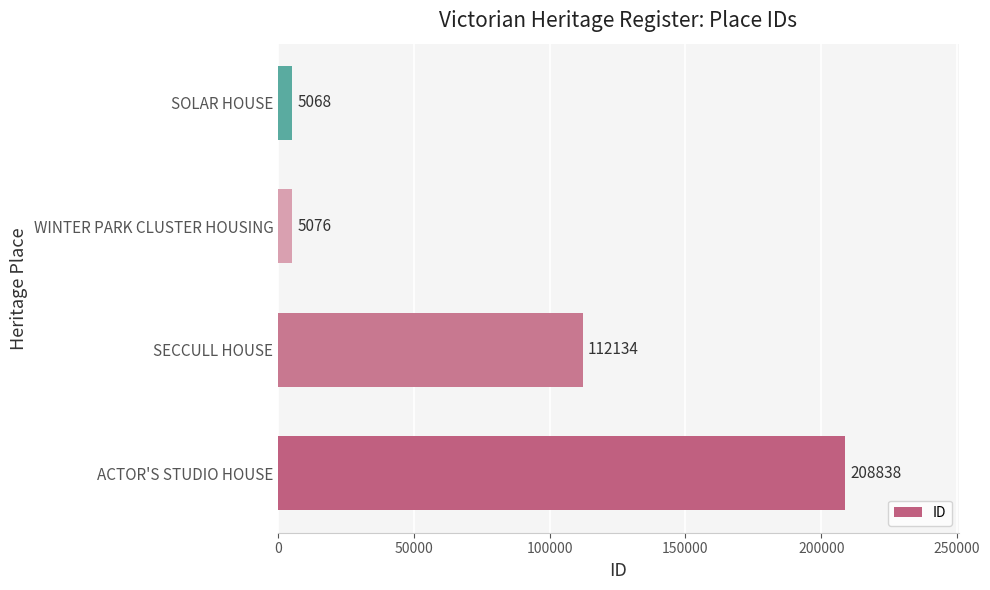

True or false: the data shows 5076 at WINTER PARK CLUSTER HOUSING.

True